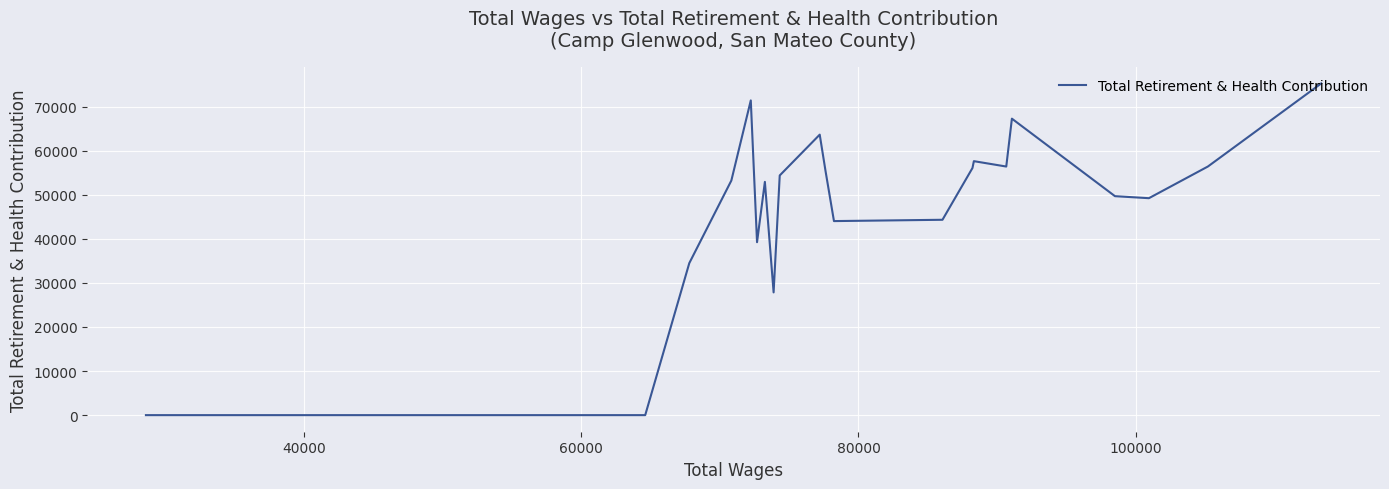

How many values exceed 52919?

11